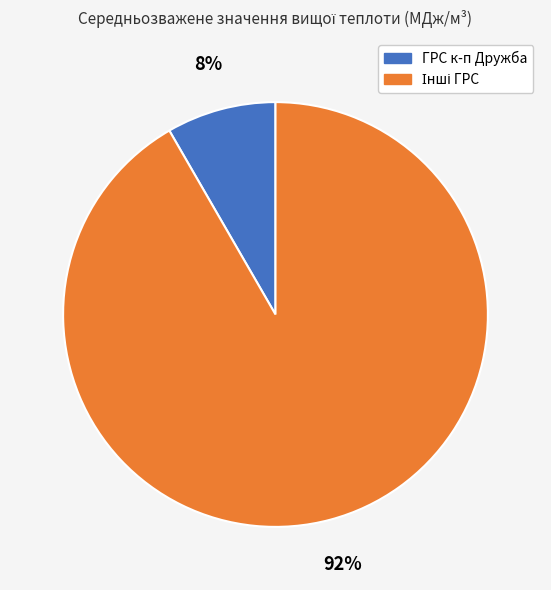

Is there a majority slice in this chart?

Yes